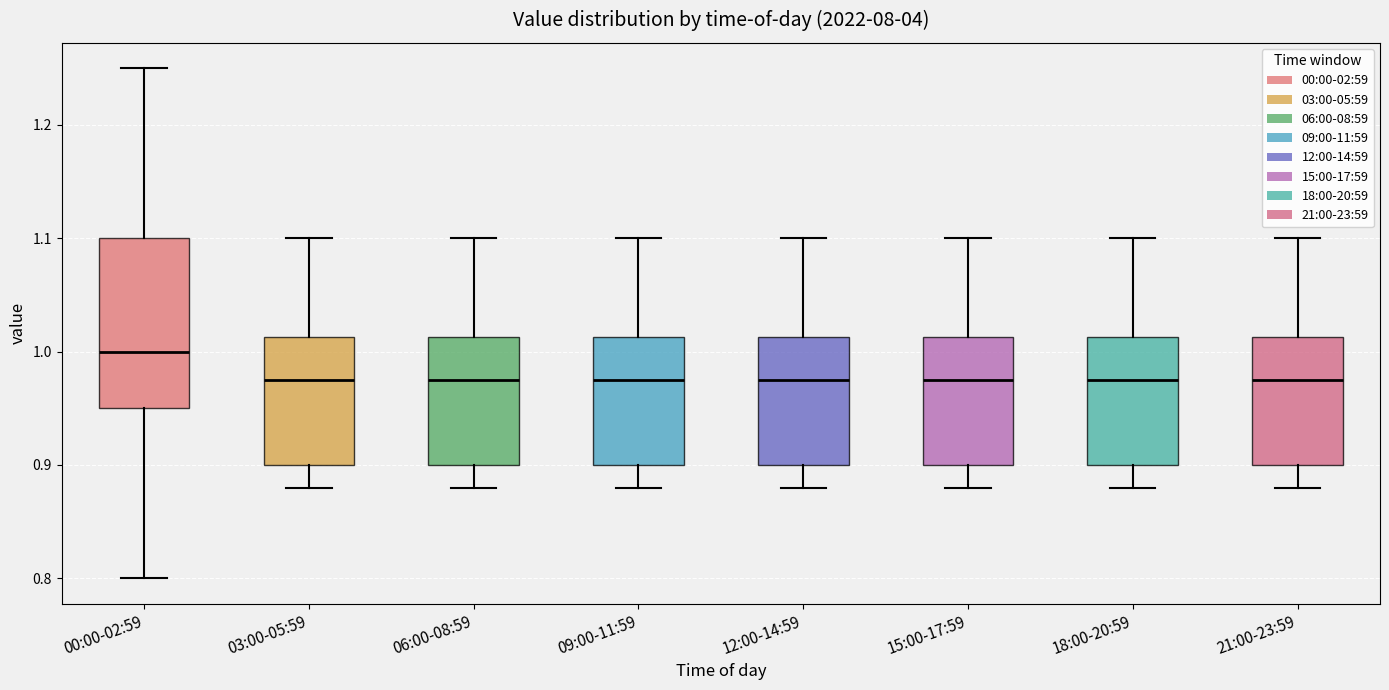

Reading left to right, read every box against the y-axis: the position of its median line, the range the box covers, and the ends of its whiskers. The values are not printed on the chart, so give them approximately, as read against the axis.

00:00-02:59: median 1.00, box 0.95 to 1.10, whiskers 0.80 to 1.25
03:00-05:59: median 0.98, box 0.90 to 1.01, whiskers 0.88 to 1.10
06:00-08:59: median 0.98, box 0.90 to 1.01, whiskers 0.88 to 1.10
09:00-11:59: median 0.98, box 0.90 to 1.01, whiskers 0.88 to 1.10
12:00-14:59: median 0.98, box 0.90 to 1.01, whiskers 0.88 to 1.10
15:00-17:59: median 0.98, box 0.90 to 1.01, whiskers 0.88 to 1.10
18:00-20:59: median 0.98, box 0.90 to 1.01, whiskers 0.88 to 1.10
21:00-23:59: median 0.98, box 0.90 to 1.01, whiskers 0.88 to 1.10